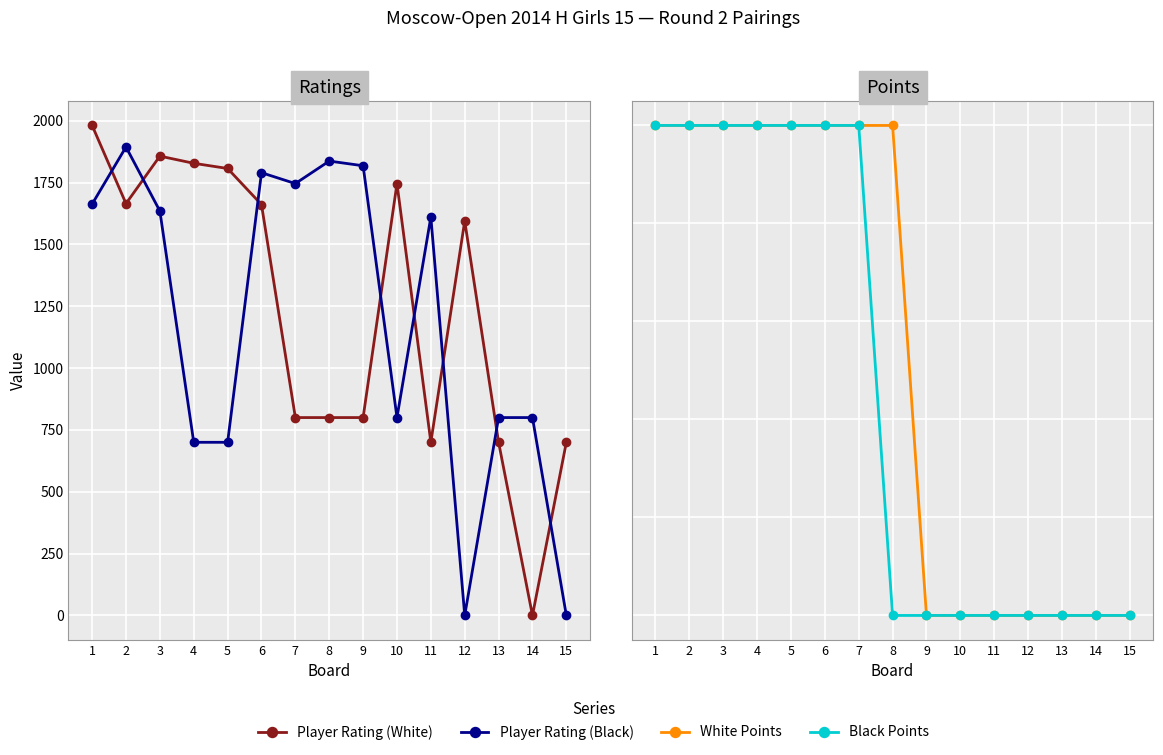

Between 2 and 10, which series saw the biggest shift?

Player Rating (Black)